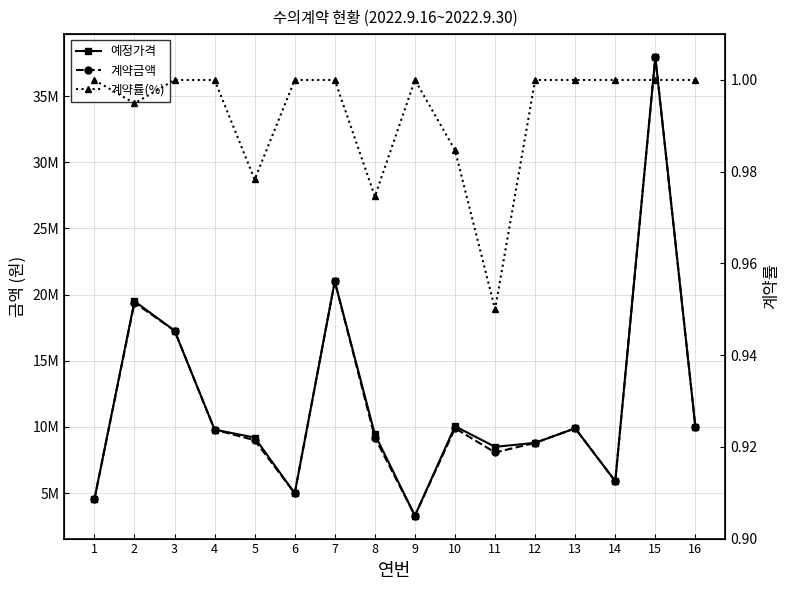

True or false: 계약금액 and 예정가격 intersect in this chart.

False